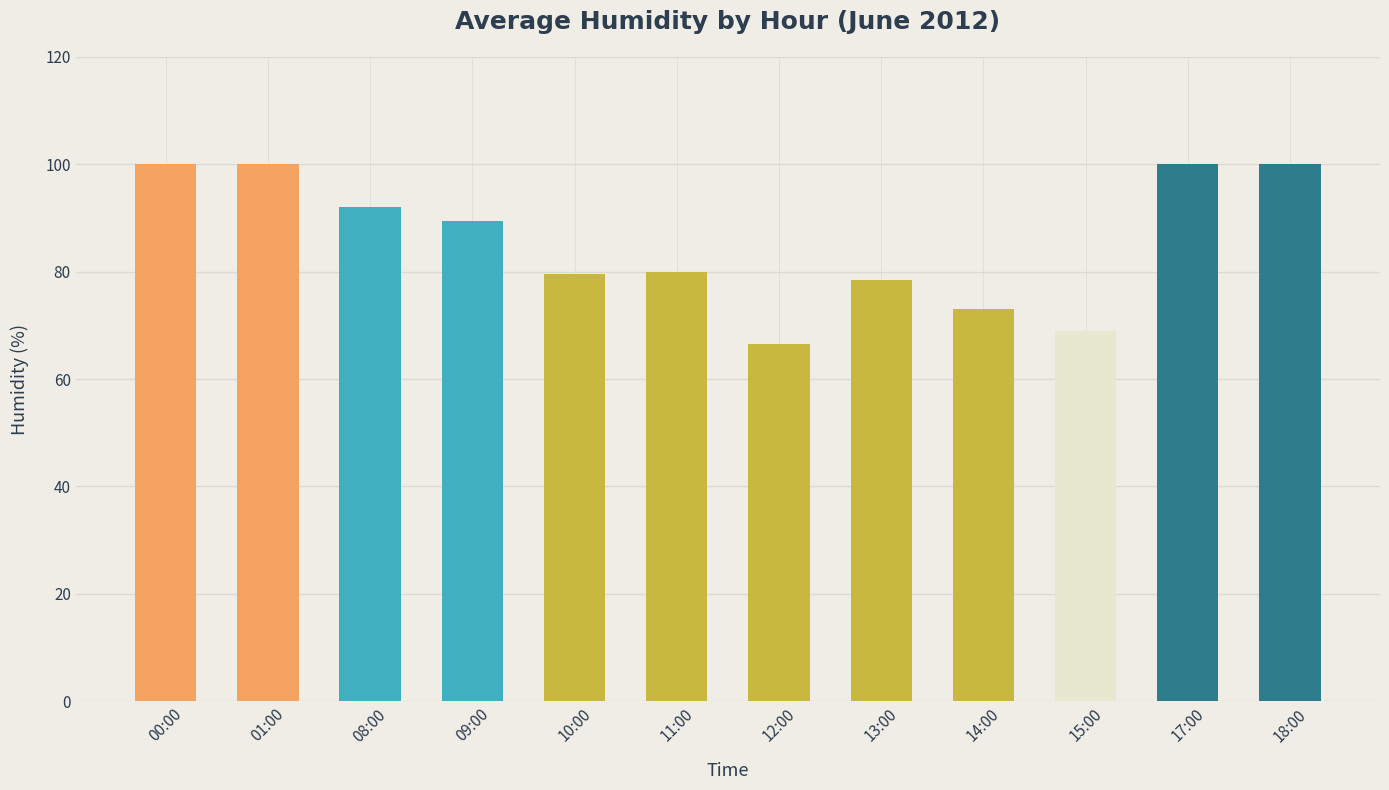

Approximately how many times larger is the value at 01:00 compared to 00:00?

1.0